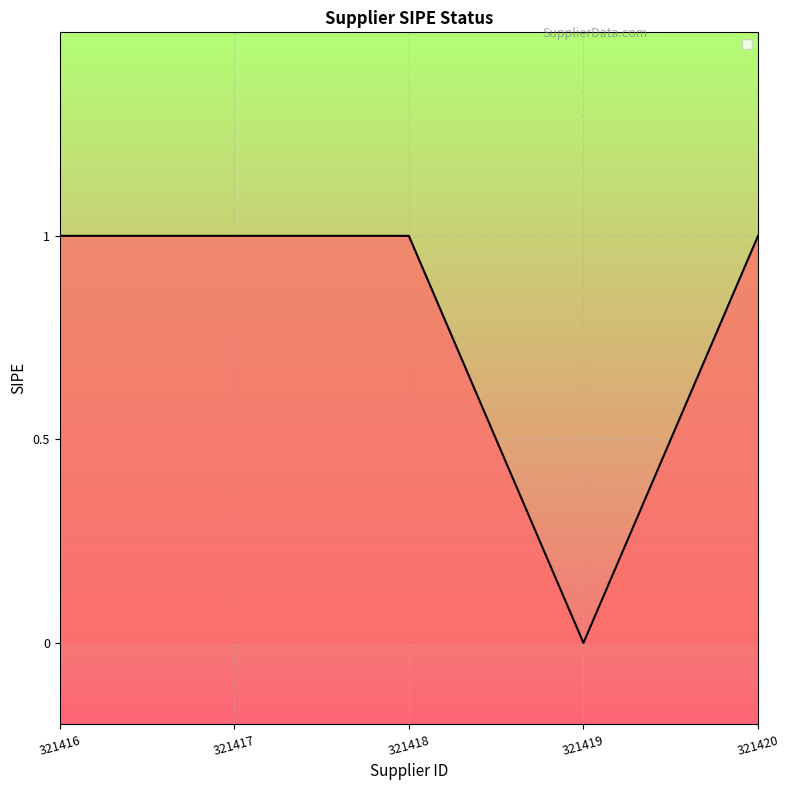

Is it true that the value at 321418 is 1?

True